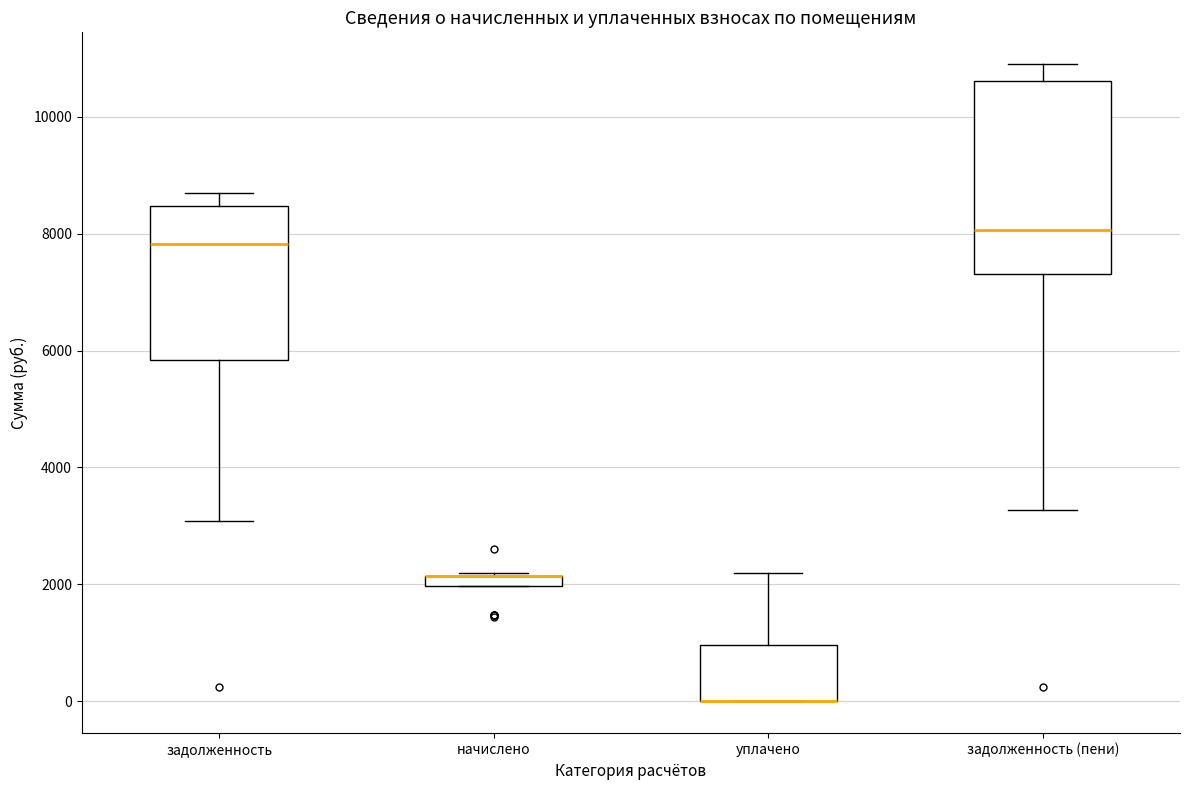

Where is the upper edge of the box for начислено on the y-axis? The values are not printed on the chart, so give them approximately, as read against the axis.

2200